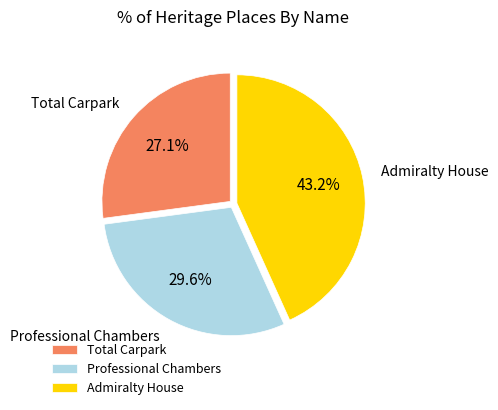

To the nearest percent, what portion does Total Carpark represent?

27%